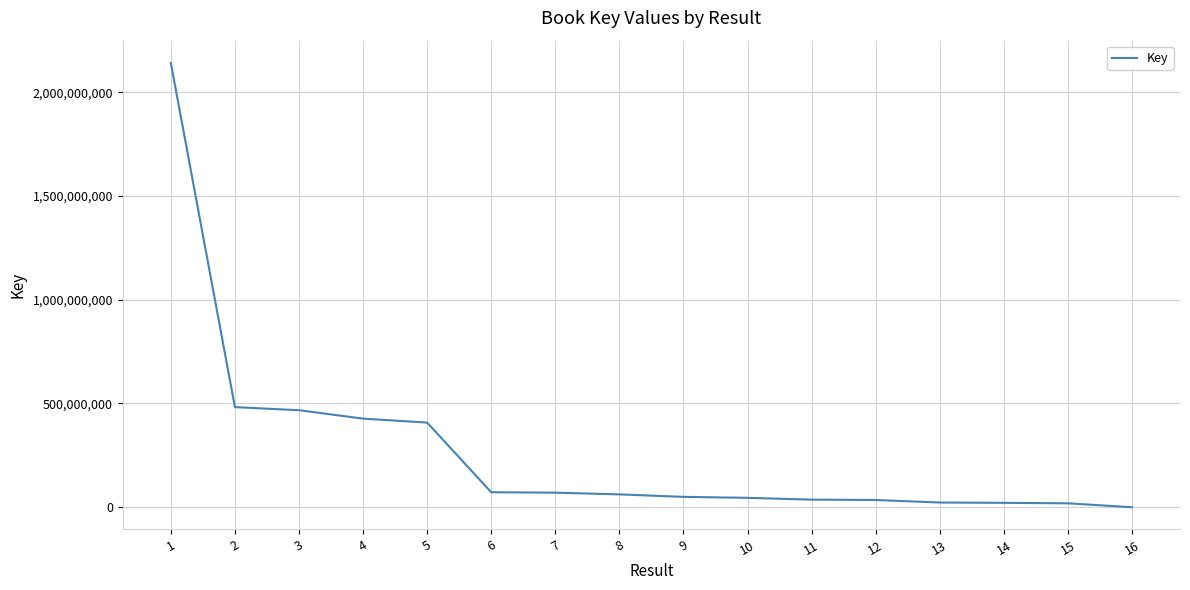

True or false: the data shows 19028212 at 15.

True